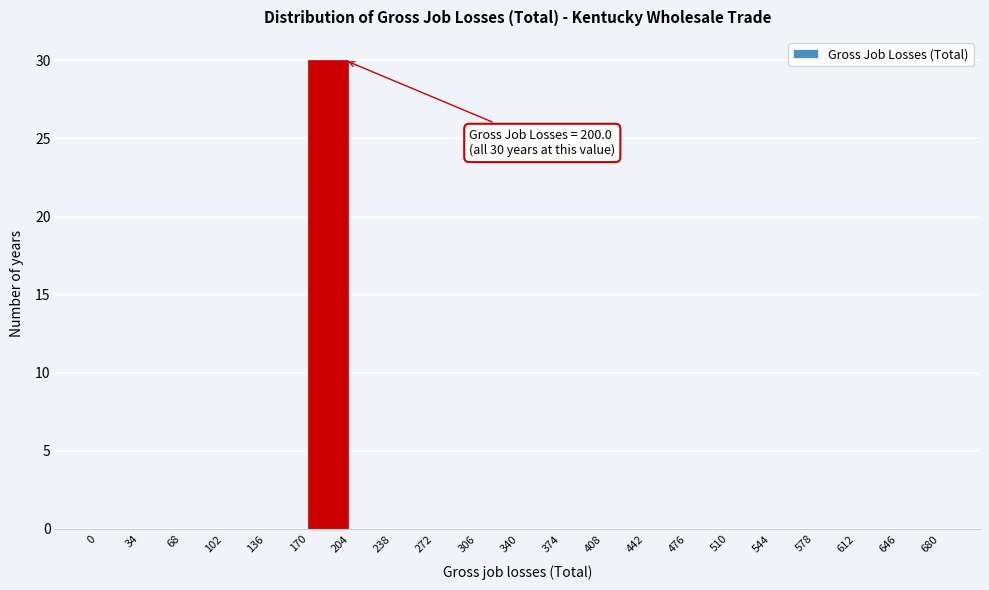

Which range on the x-axis has the tallest bar?

170 to 204